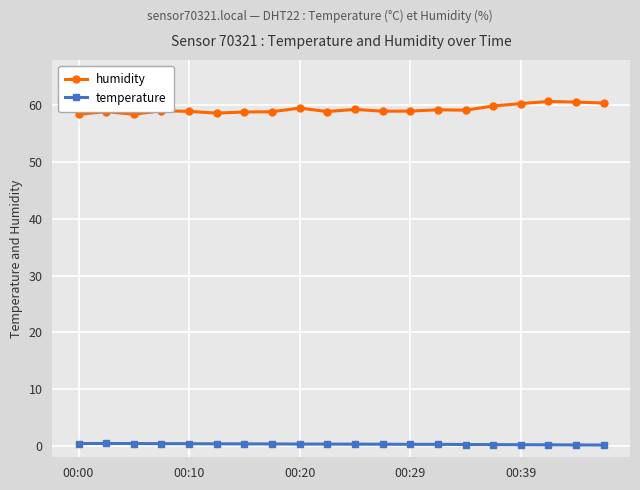

What is the minimum value for humidity?

58.4